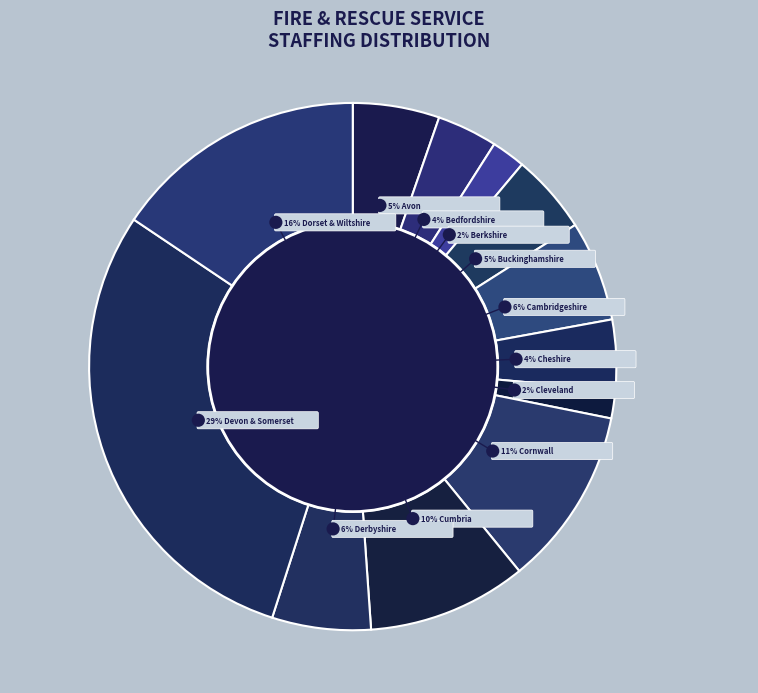

How many segments does this pie chart have?

12